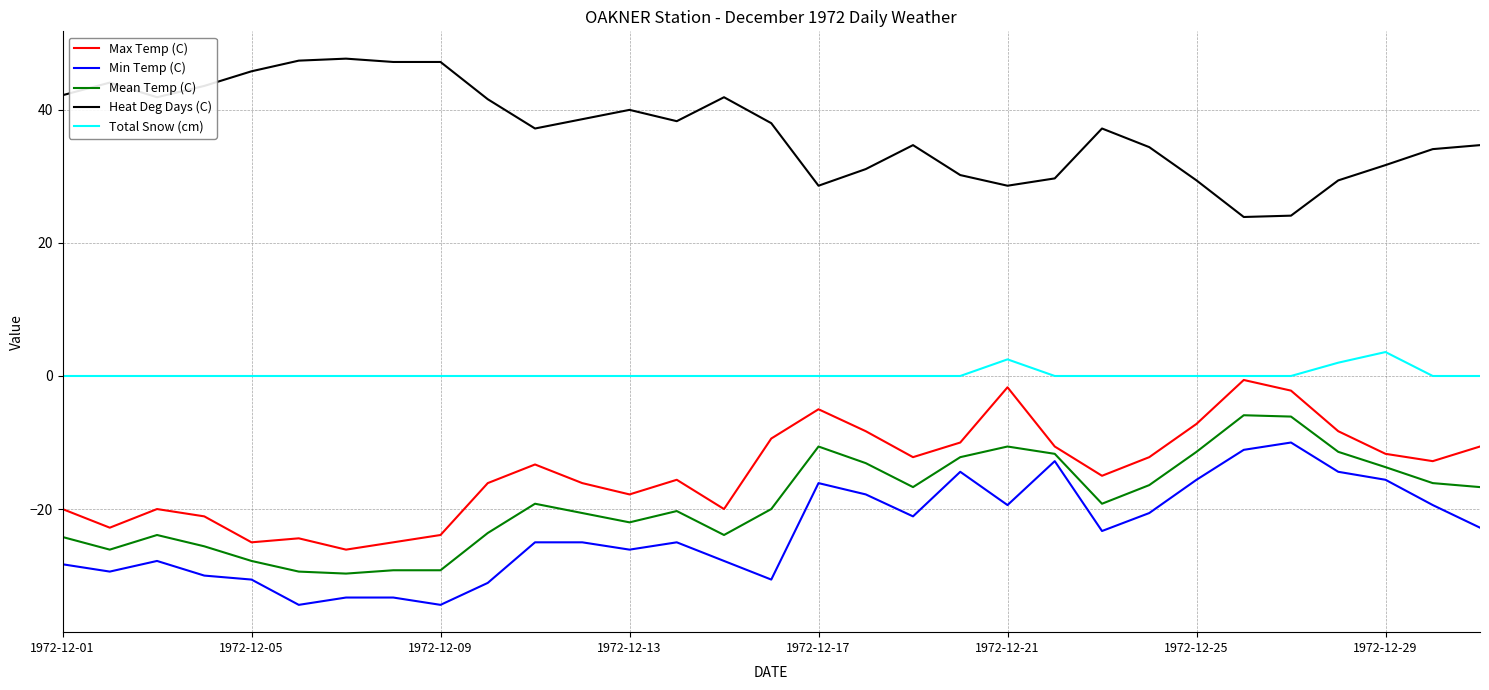

List the series in order of their peak value, lowest first.

Min Temp (C), Mean Temp (C), Max Temp (C), Total Snow (cm), Heat Deg Days (C)